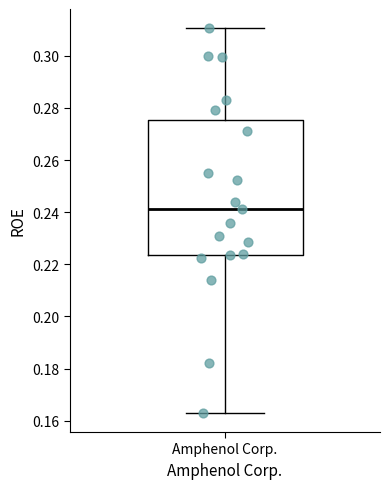

Where does the lower whisker of the box for Amphenol Corp. end on the y-axis? The values are not printed on the chart, so give them approximately, as read against the axis.

0.164